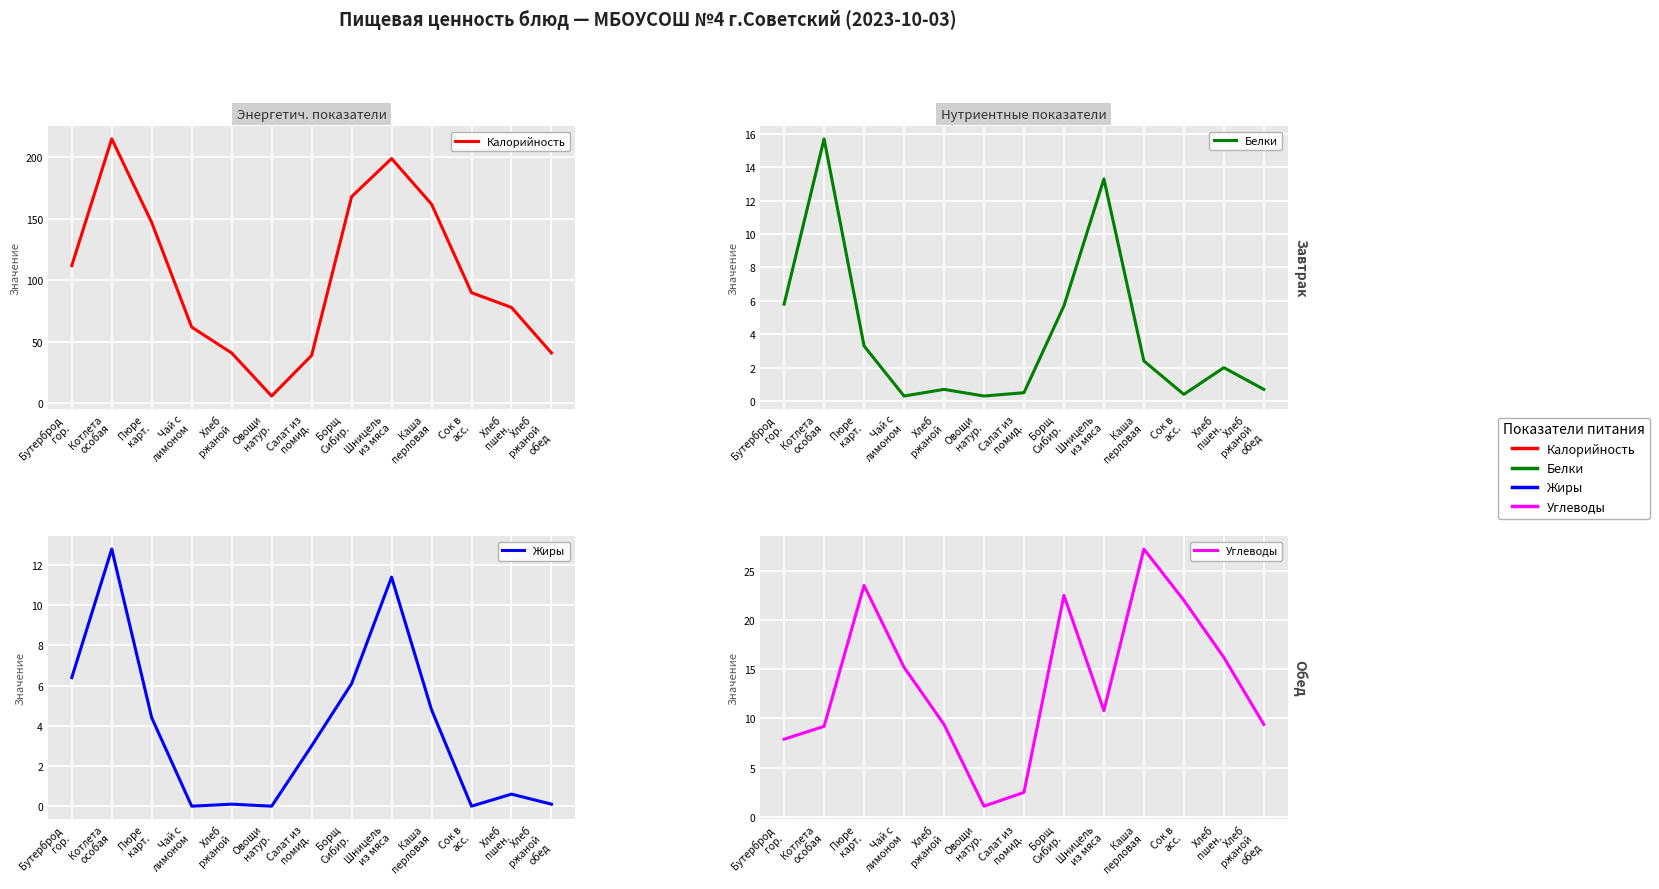

Is this an area chart (filled region under the line)?

No